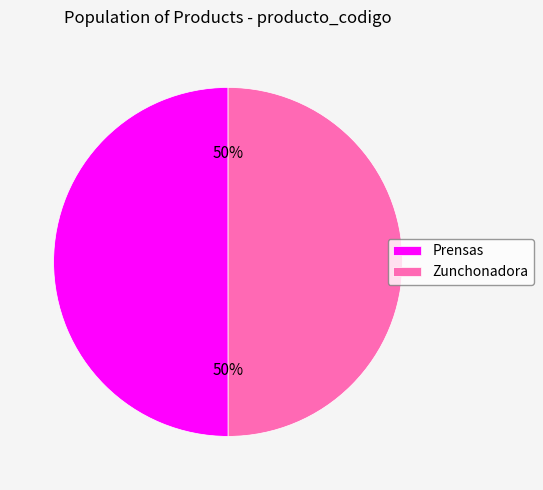

To the nearest percent, what portion does Prensas represent?

50%